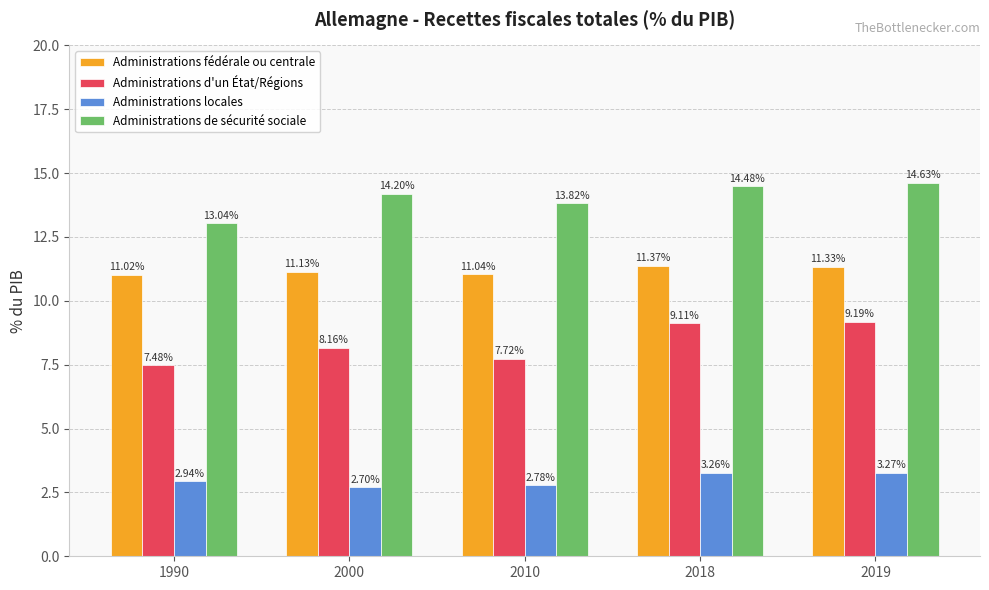

What is the difference between the highest and lowest values at 2010?

11.0